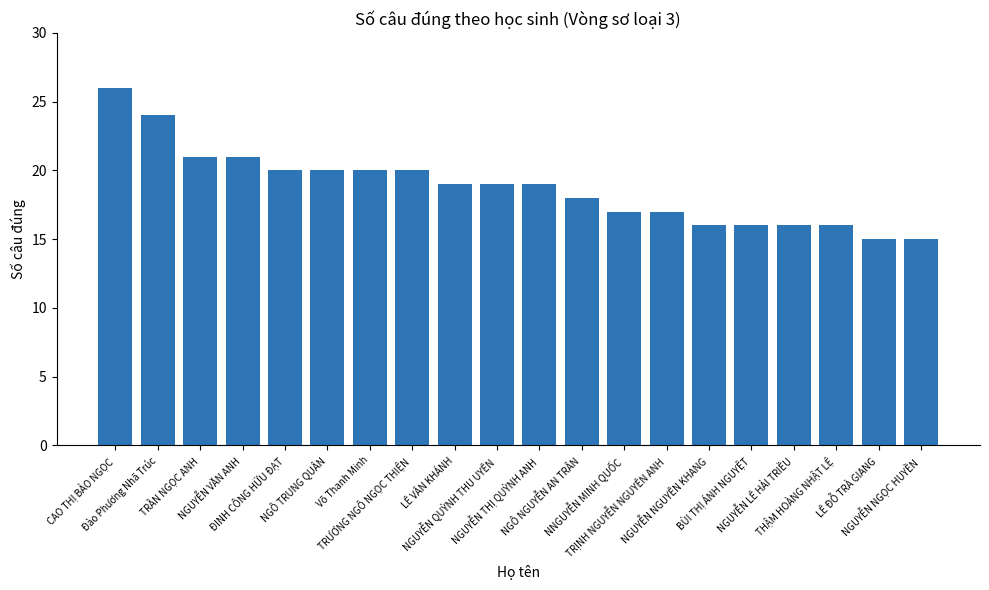

What is the difference between the values at NGUYỄN THỊ QUỲNH ANH and NGUYỄN LÊ HẢI TRIỀU?

3